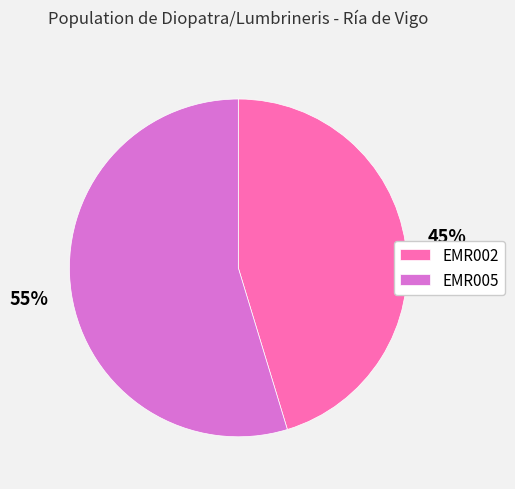

Which category accounts for the majority?

EMR005